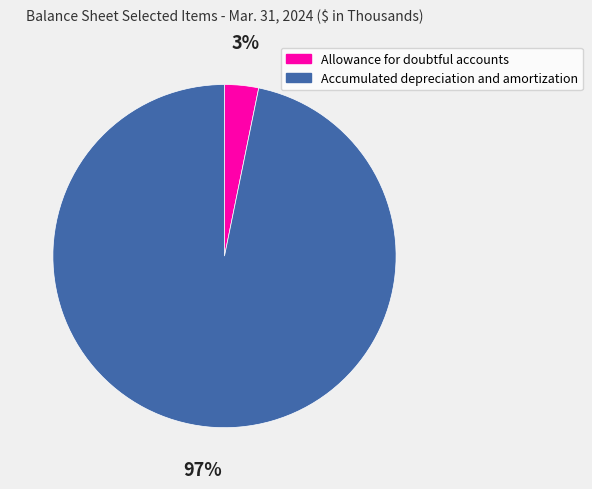

Is it true that Allowance for doubtful accounts is 10% of the pie?

False